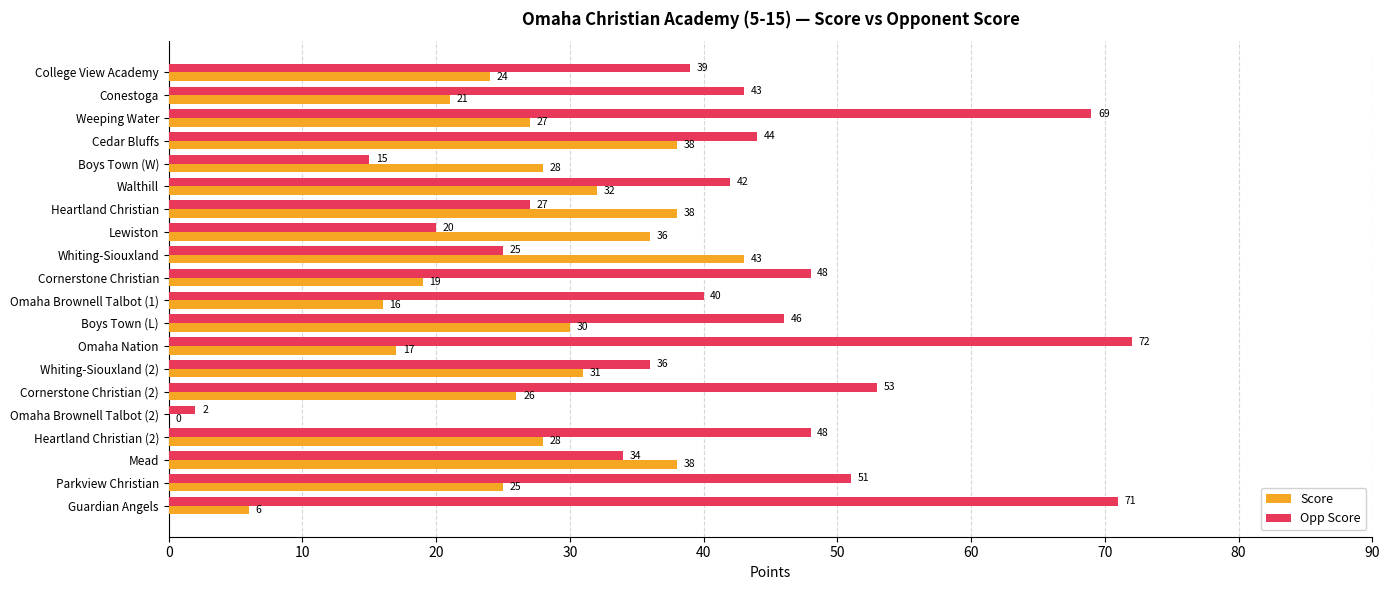

What is the greatest value displayed?

72